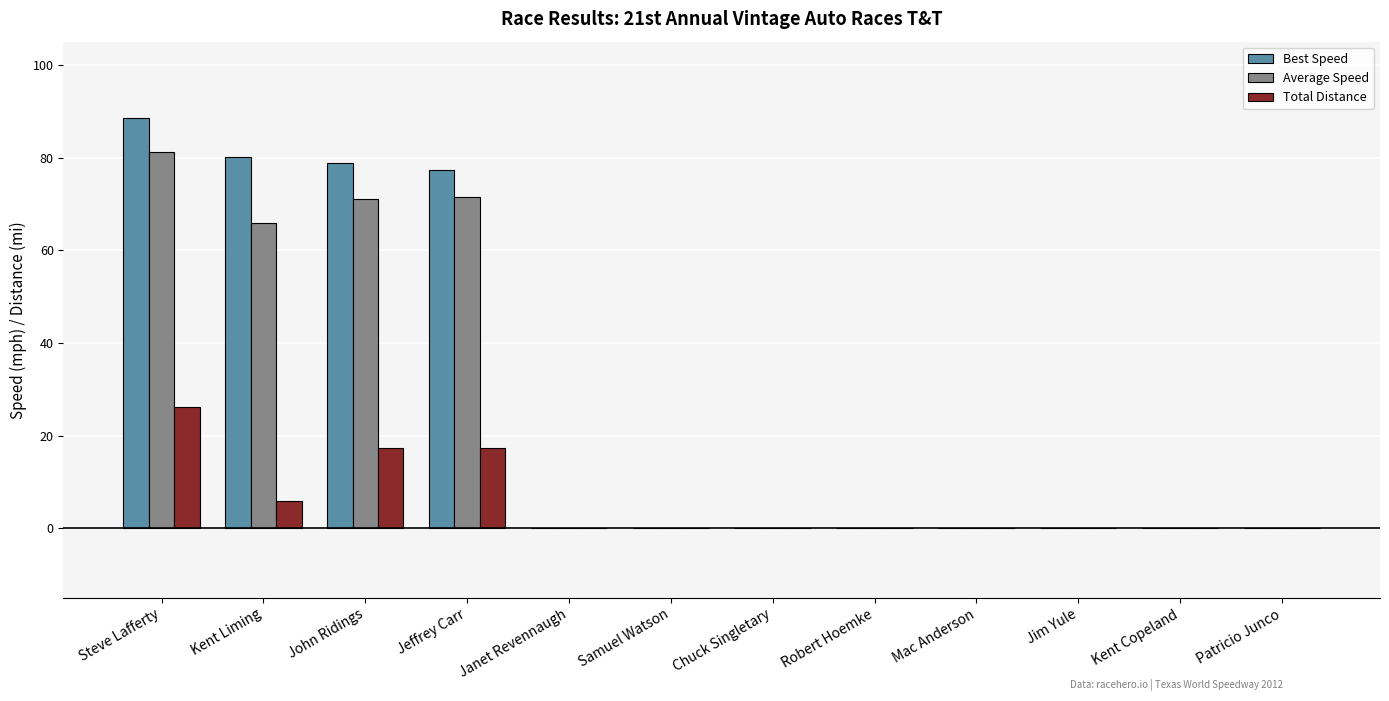

At which label is Best Speed closest to 44?

Jeffrey Carr